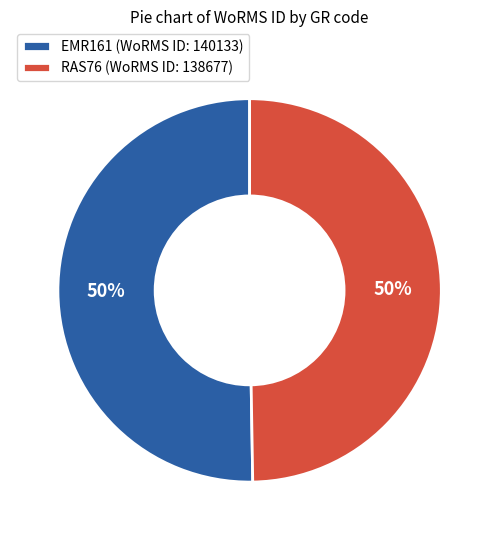

How many slices are in this pie chart?

2